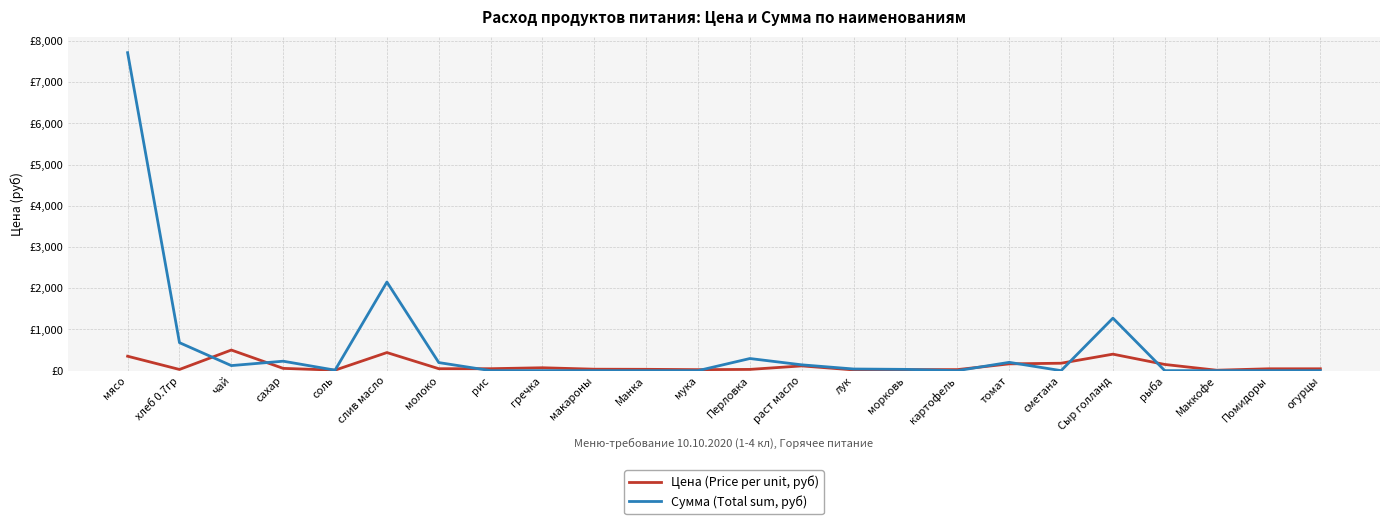

Does the chart have visible grid lines?

Yes